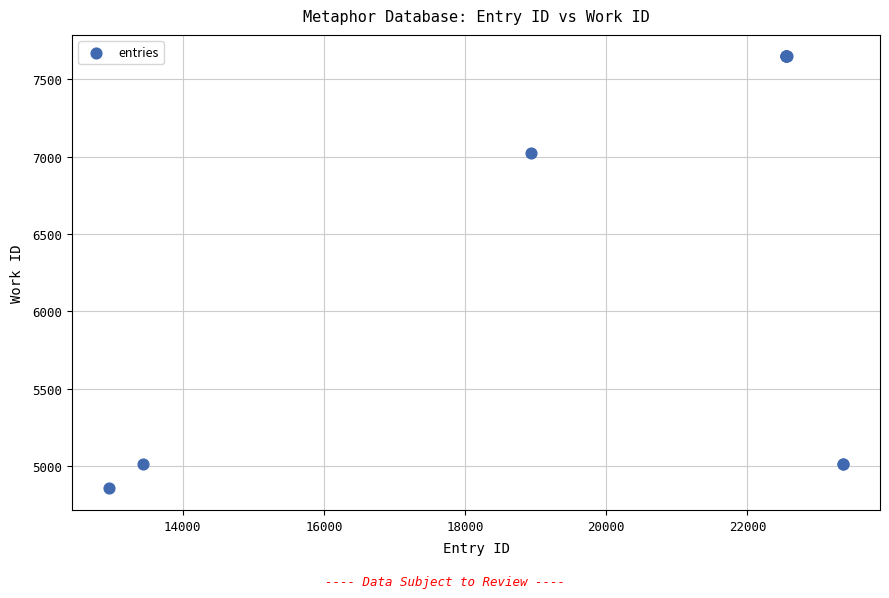

What Y value in the scatter plot is closest to 6252?

7022